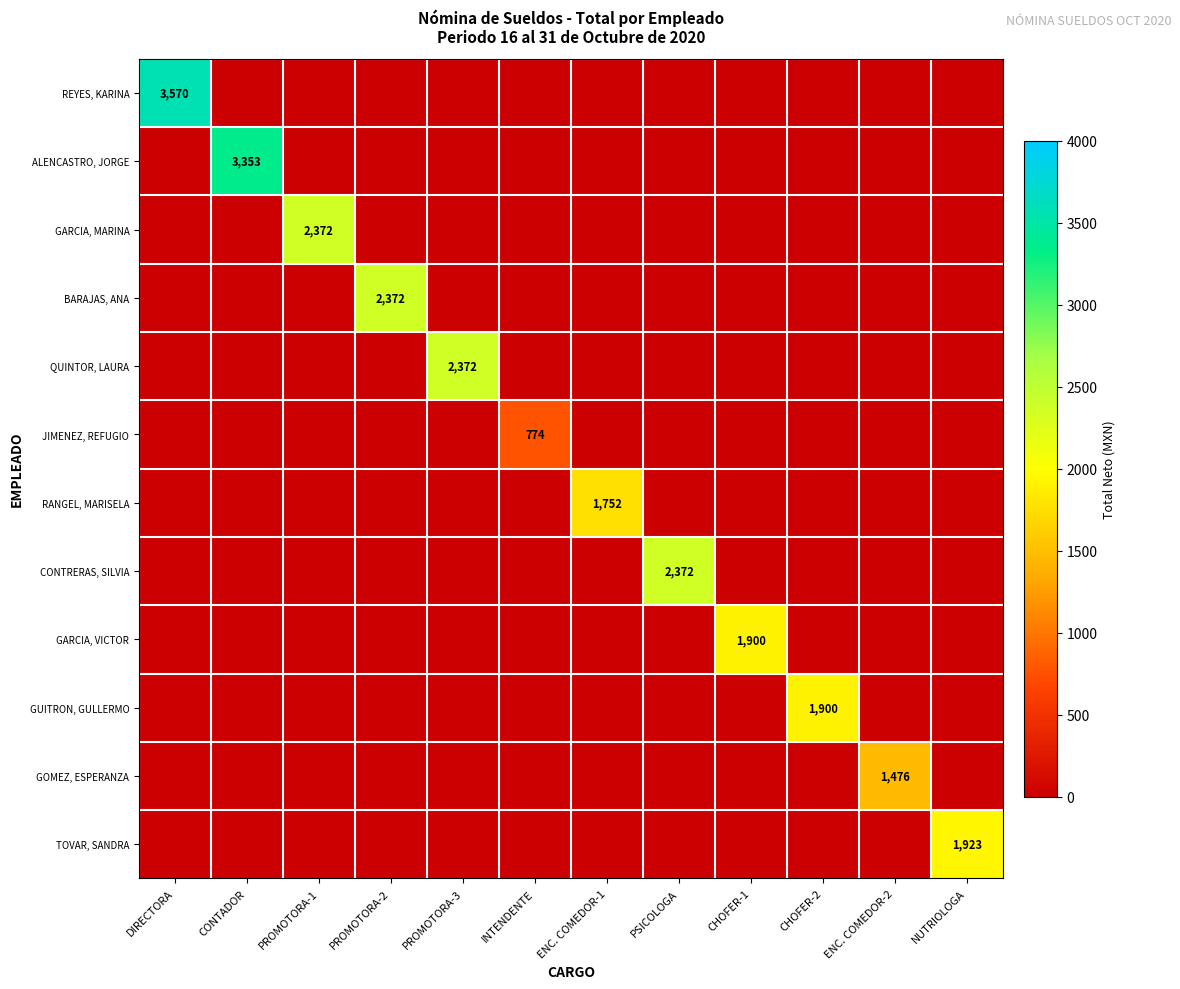

What is the spread (max minus min) of values at DIRECTORA?

3570.4